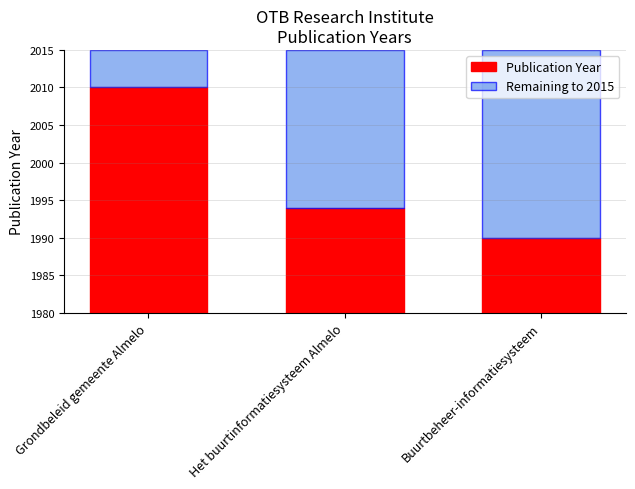

What position from the left is Buurtbeheer-informatiesysteem?

3